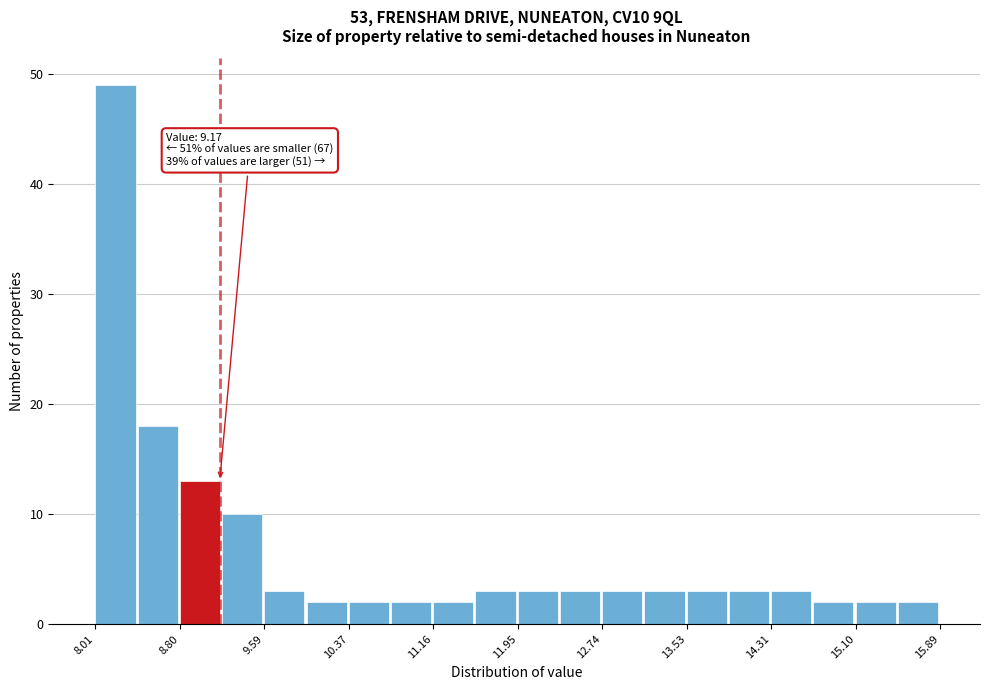

Read against the x-axis, roughly where is the centre of the tallest bar?

8.2